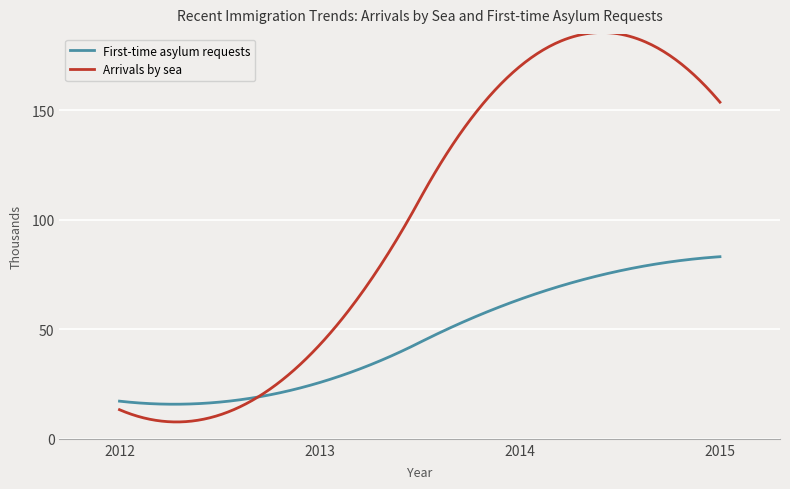

Rank the series by their maximum value, from lowest to highest.

First-time asylum requests, Arrivals by sea